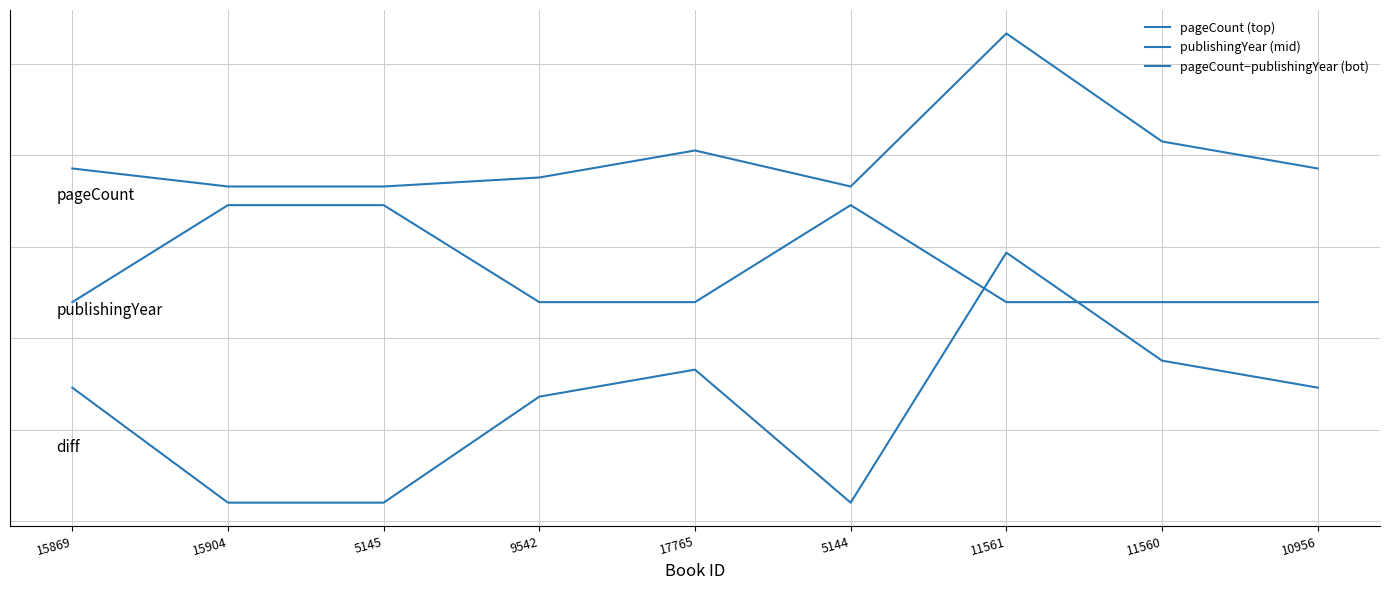

Does the chart display data point markers on the line(s)?

No